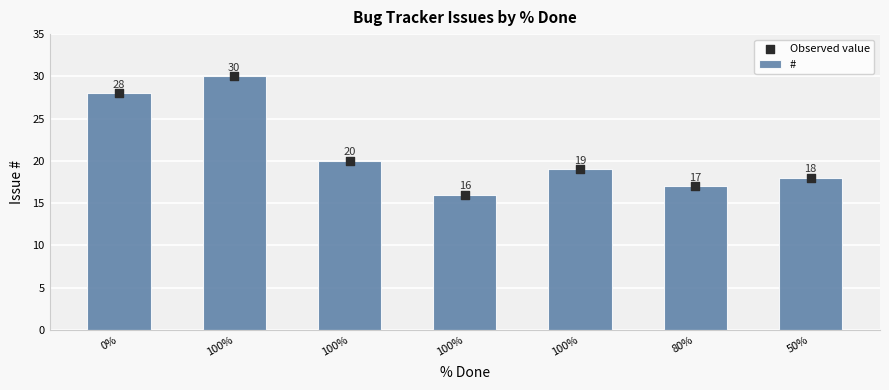

Is the value of Observed value at 100% greater than the value of # at 50%?

Yes